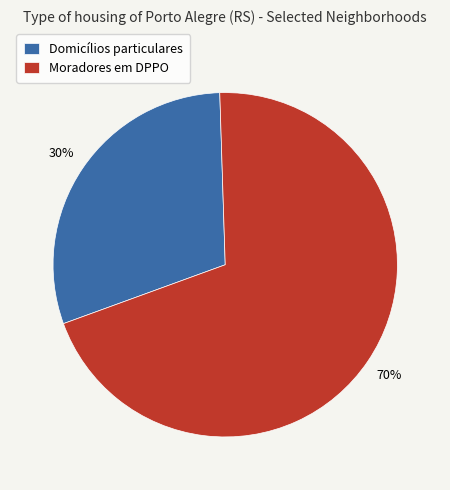

Count the number of slices in the pie.

2